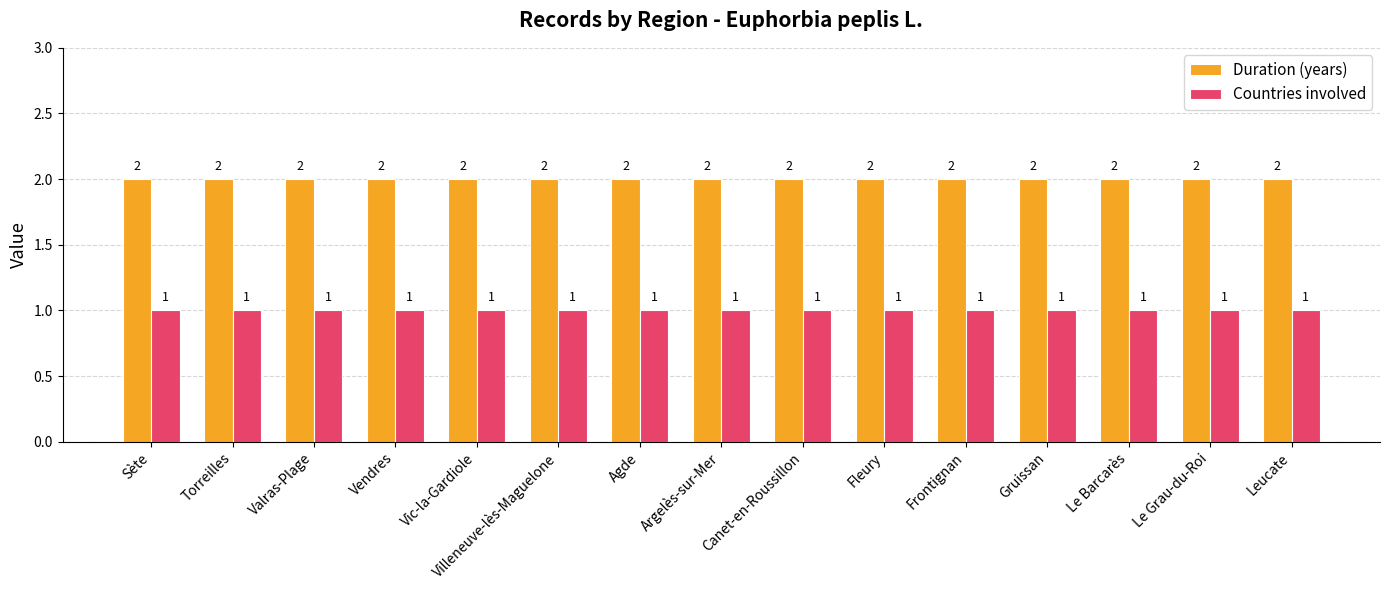

What is the total value across all series at Sète?

3